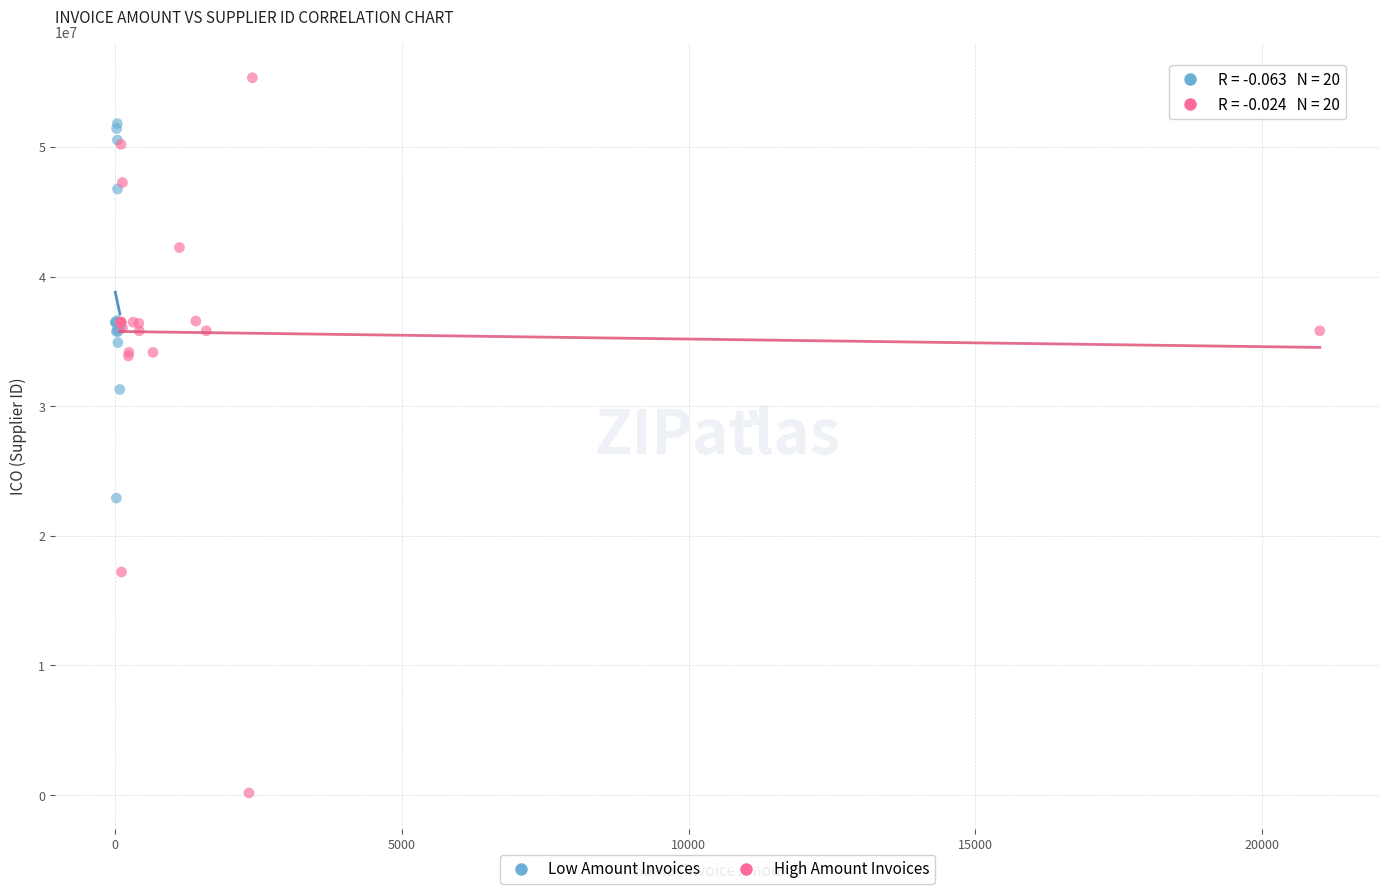

Which series reaches the maximum Y coordinate?

High Amount Invoices